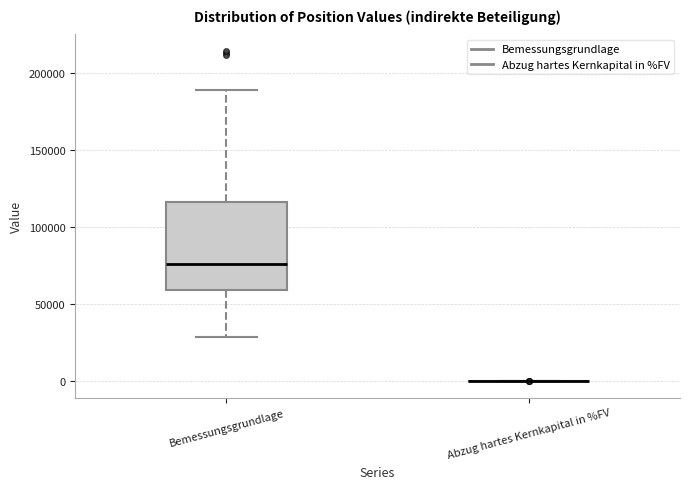

Where does the upper whisker of the box for Bemessungsgrundlage end on the y-axis? The values are not printed on the chart, so give them approximately, as read against the axis.

190000